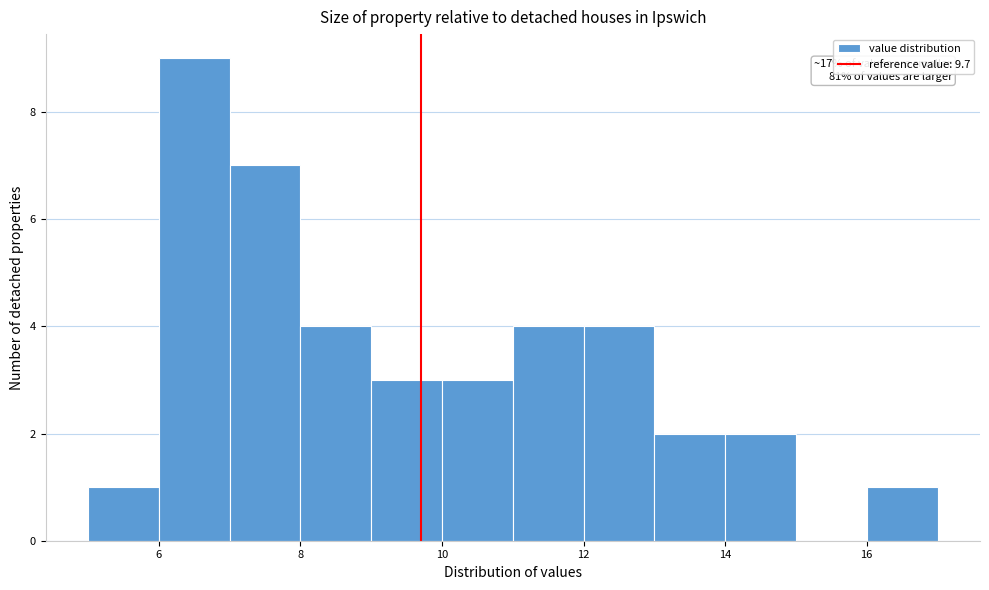

Over which range of the x-axis is the bar tallest?

6 to 7